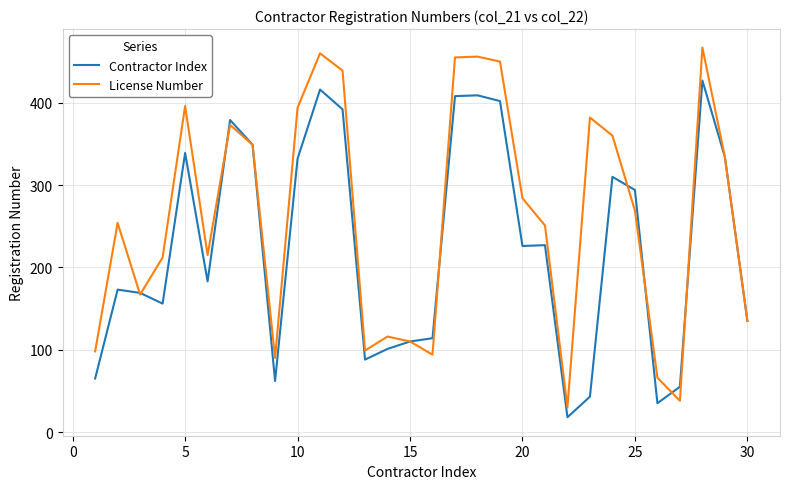

Rank the series by their average value, from lowest to highest.

Contractor Index, License Number